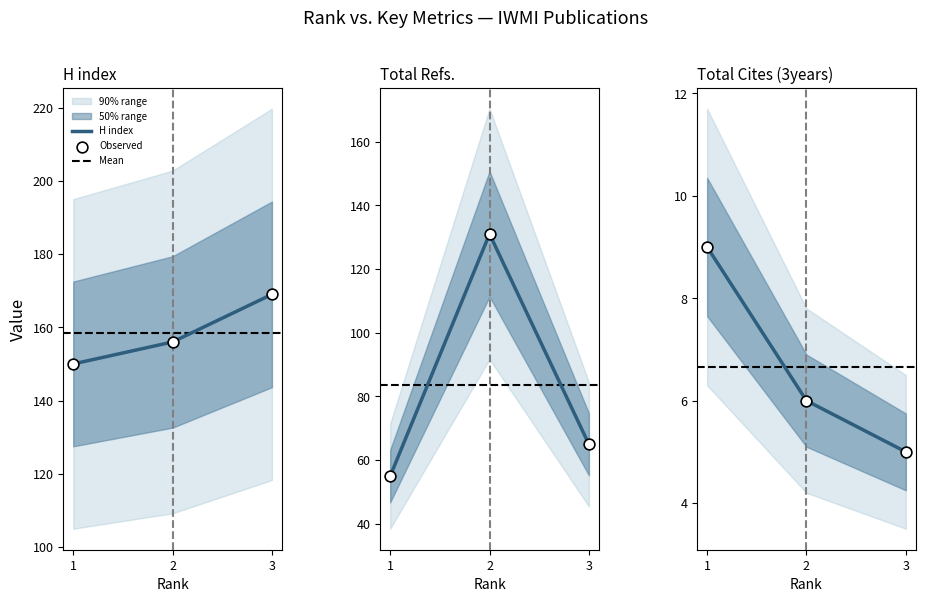

Which series has the widest spread of Y values?

Total Refs.